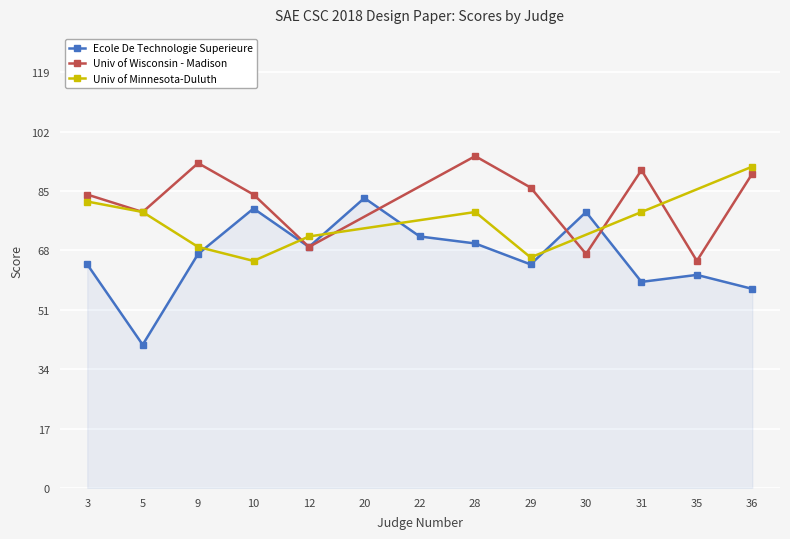

Is it true that Ecole De Technologie Superieure equals 37 at 30?

False